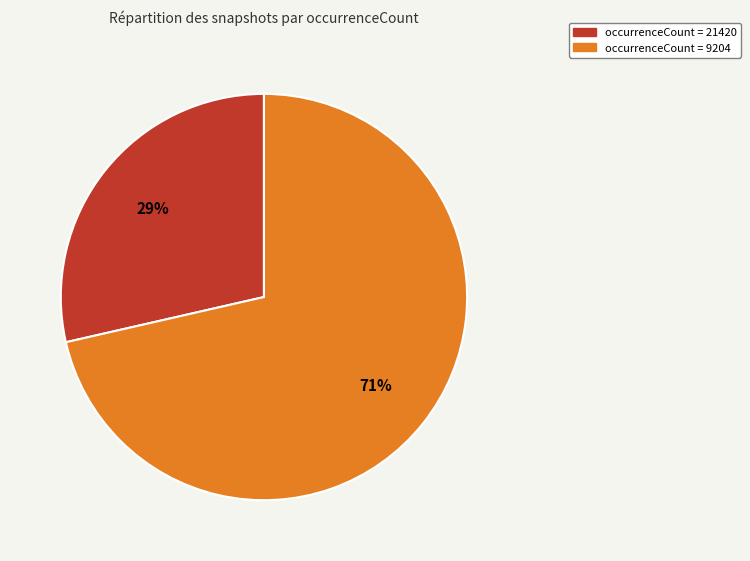

Which slice represents more than half of the pie?

occurrenceCount = 9204